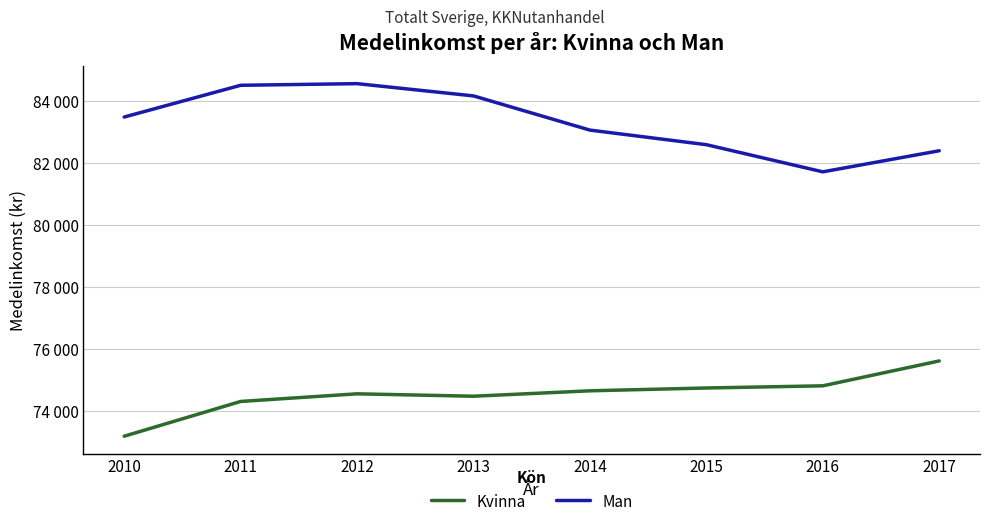

Does the chart have visible grid lines?

Yes